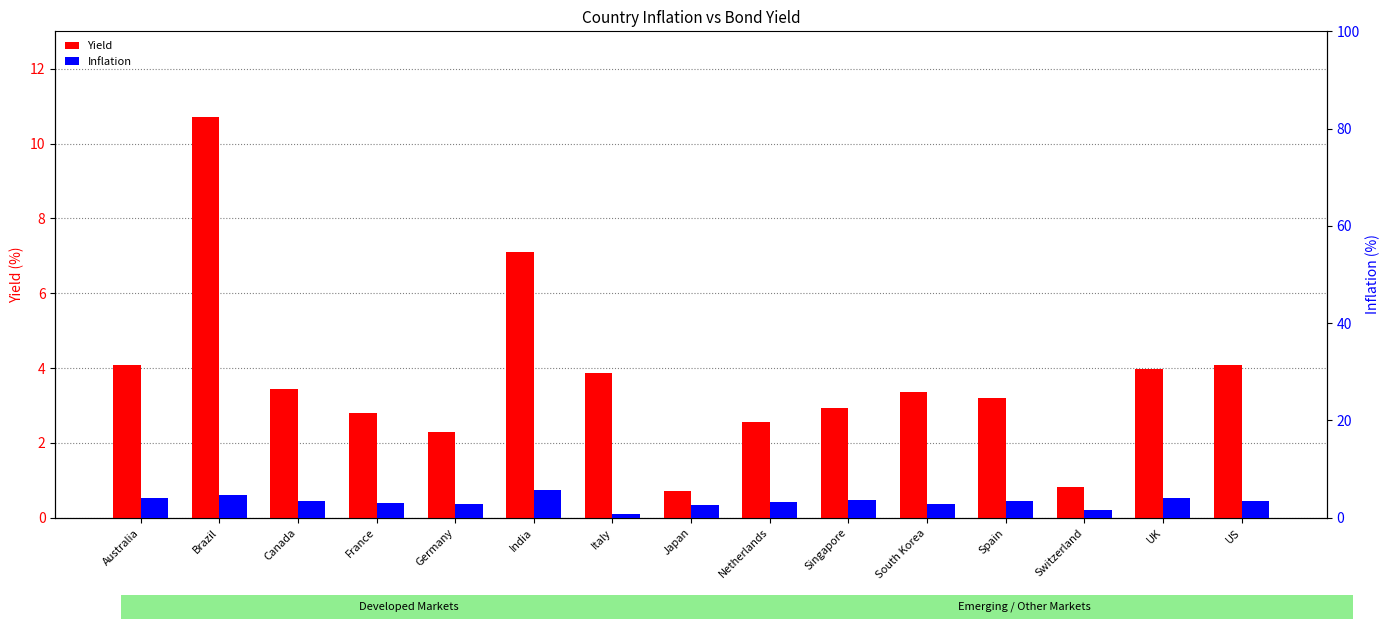

How many values in the Inflation series exceed 3?

10